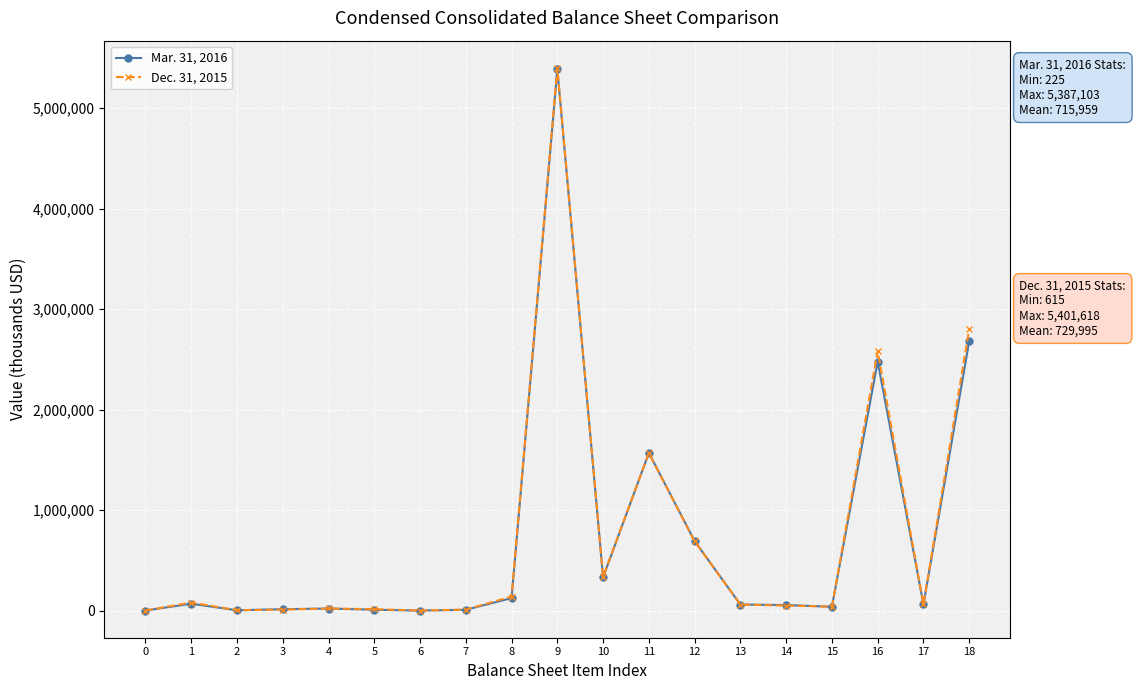

How many data points in Dec. 31, 2015 are less than 60316?

9